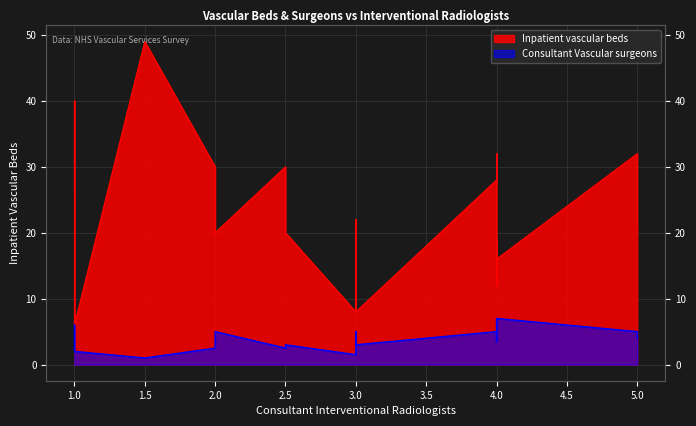

Reading left to right, what are all the values shown in this chart?

Inpatient vascular beds: 1=26.0	1=40.0	1=6.0	1.5=49.0	2=30.0	2=20.0	2.5=30.0	2.5=20.0	3=8.0	3=10.0	3=22.0	3=8.0	4=28.0	4=32.0	4=12.0	4=19.0	4=16.0	5=32.0	5=32.0	5=21.0
Consultant Vascular surgeons: 1=6.0	1=6.0	1=2.0	1.5=1.0	2=2.5	2=5.0	2.5=2.5	2.5=3.0	3=1.5	3=5.0	3=3.8	3=3.0	4=5.0	4=5.0	4=4.0	4=3.5	4=7.0	5=5.0	5=5.0	5=4.0